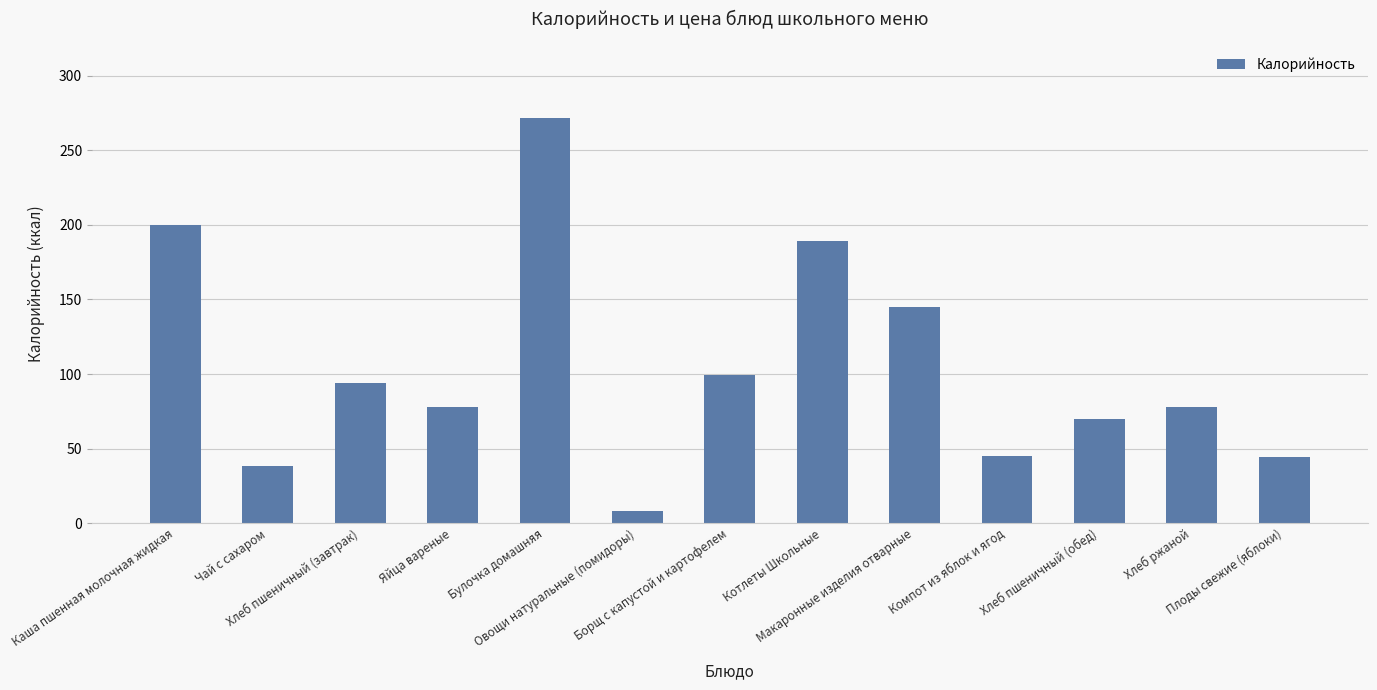

What is the sum of the values at Хлеб пшеничный (завтрак) and Хлеб ржаной?

172